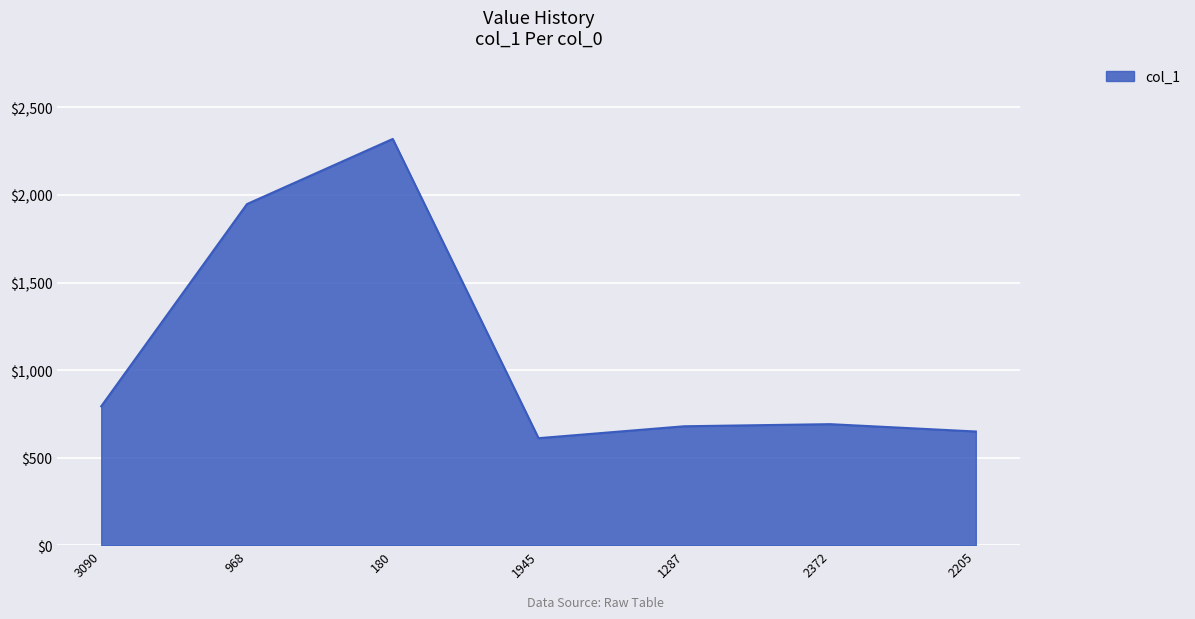

How many lines are shown in the chart?

1